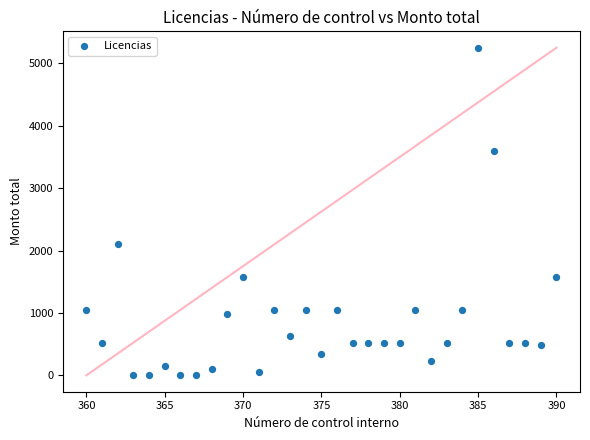

What is the range of X values (max minus min)?

30.0